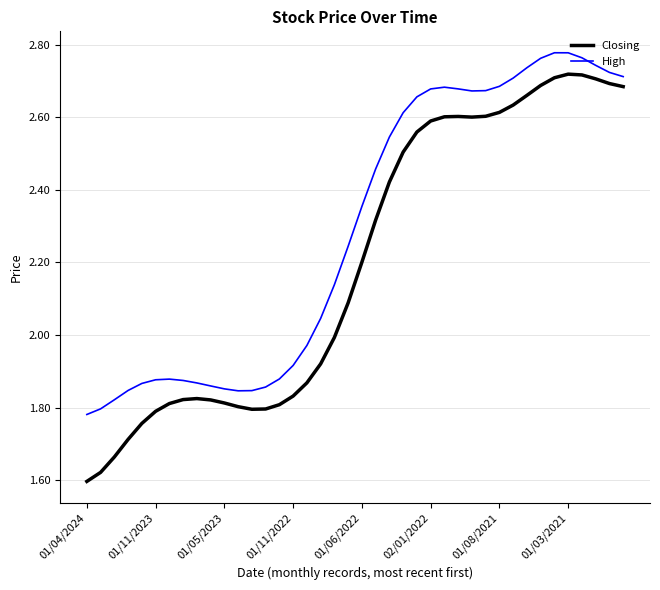

List the series in order of their overall mean, highest first.

High, Closing